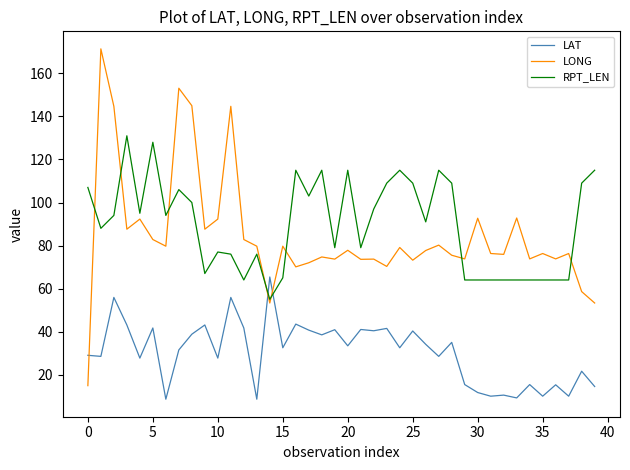

Rank the series by their maximum value, from highest to lowest.

LONG, RPT_LEN, LAT